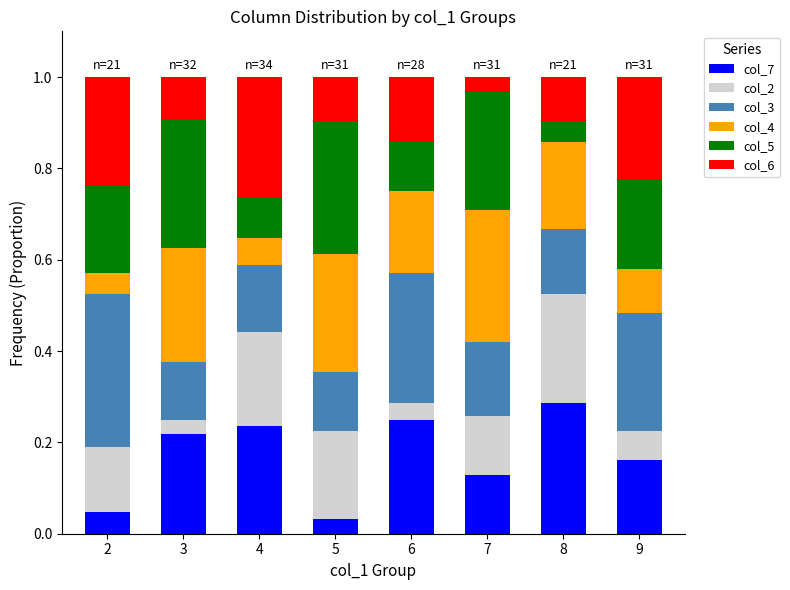

True or false: col_7 has a value of 0.1 at 7.

True